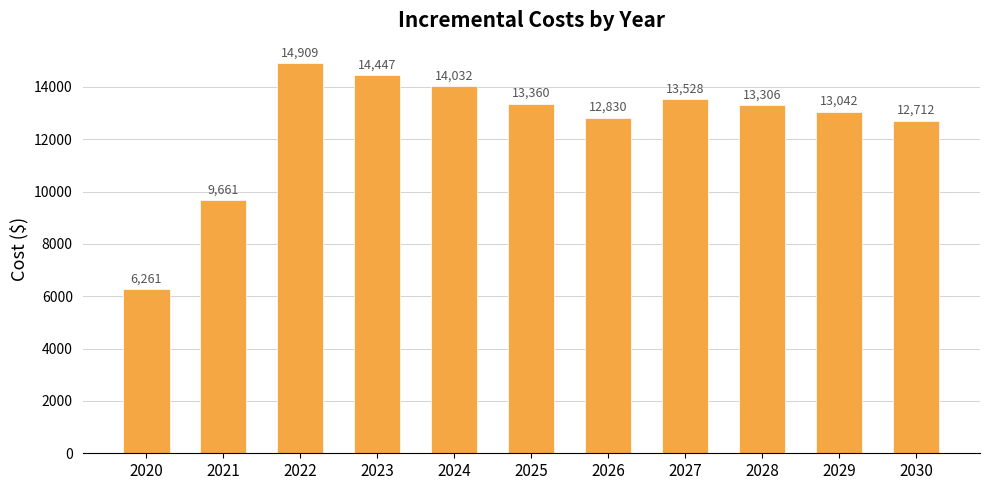

Is it true that the value at 2023 is 14446.5?

True